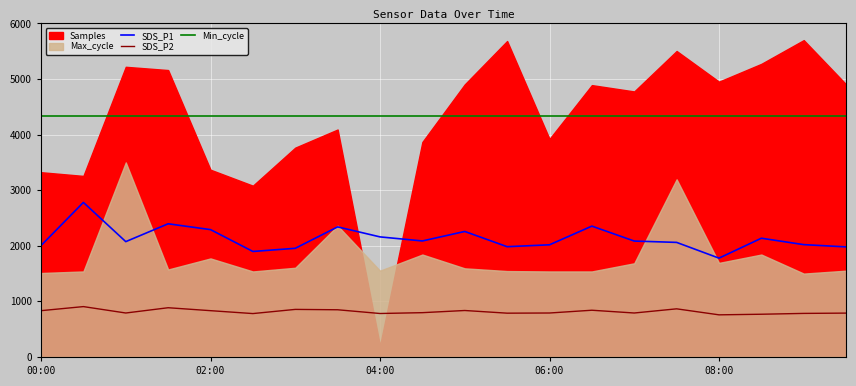

Where is SDS_P2 nearest to the value 832?

00:00